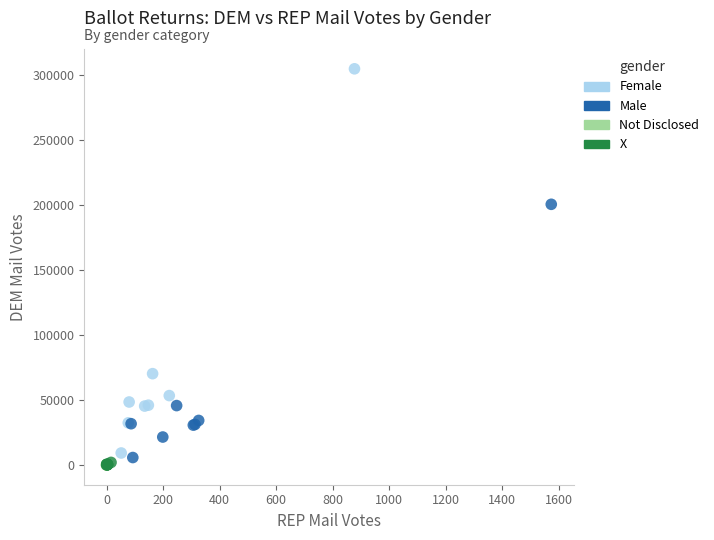

Which series reaches the maximum Y coordinate?

Female